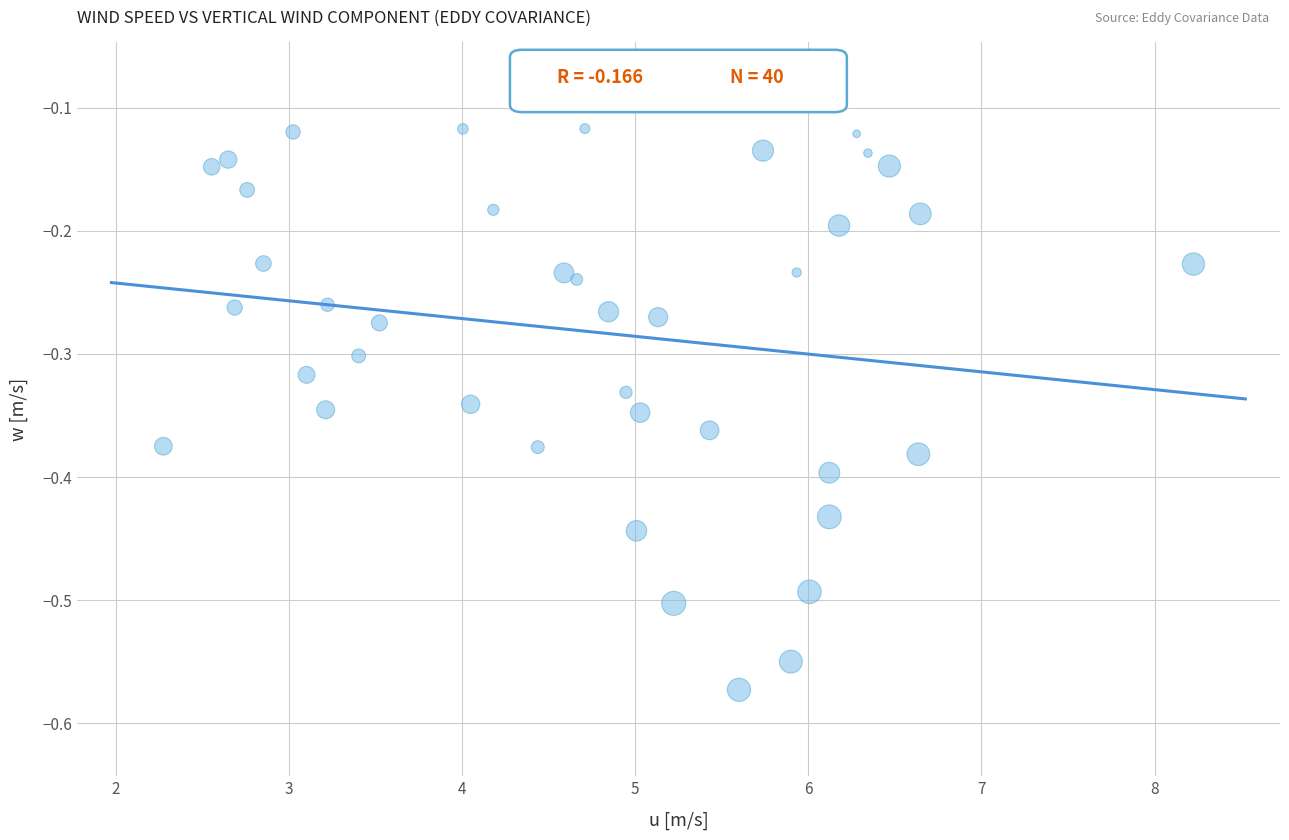

What is the range of Y values (max minus min)?

0.5